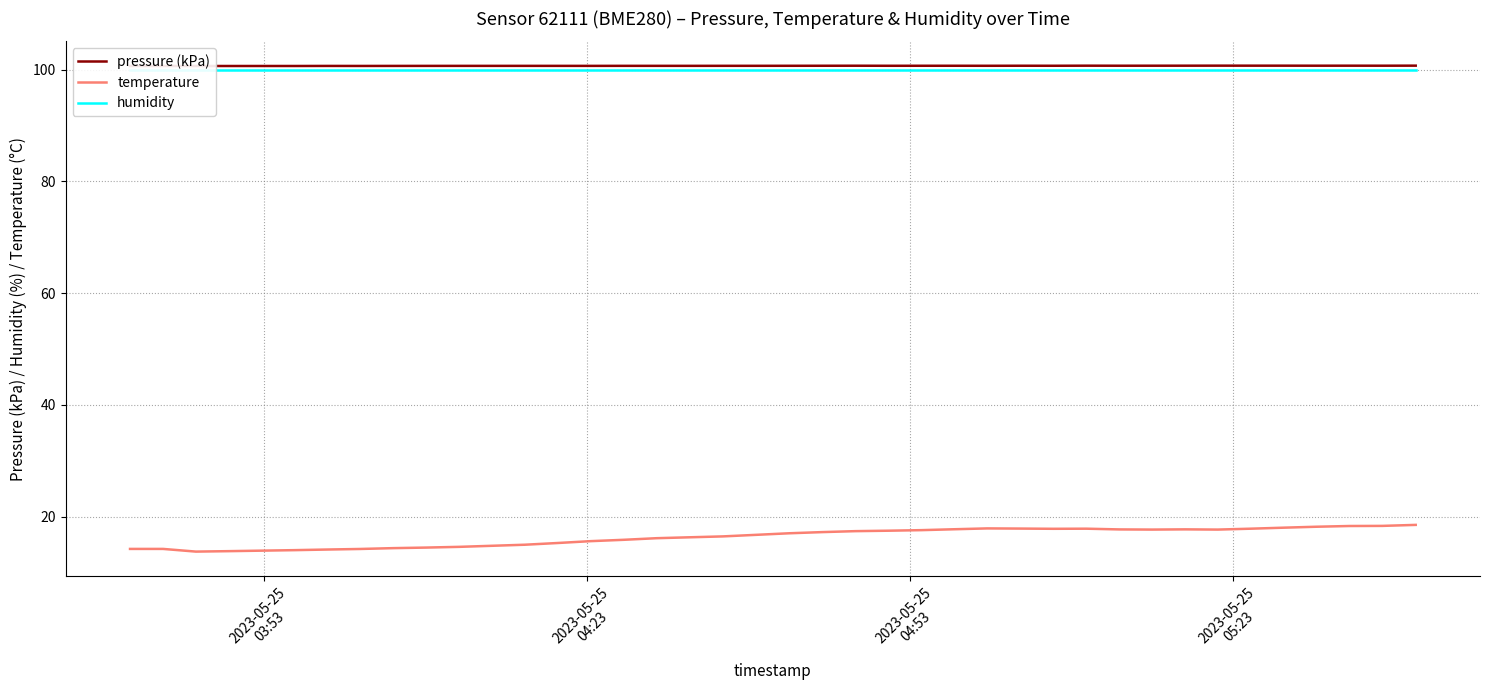

True or false: pressure (kPa) and temperature cross at least once.

False